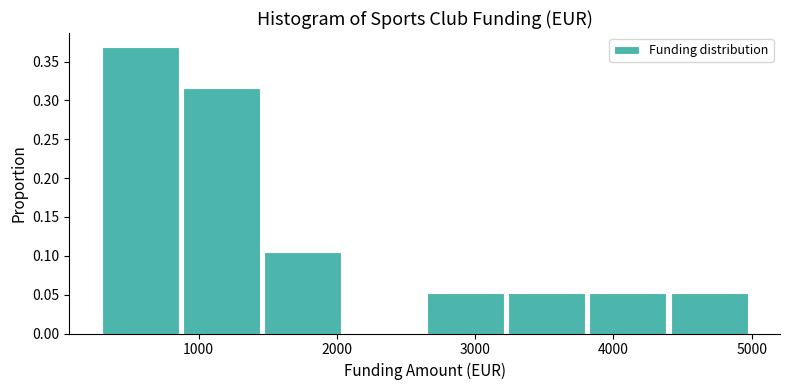

Which range on the x-axis has the tallest bar?

300 to 900